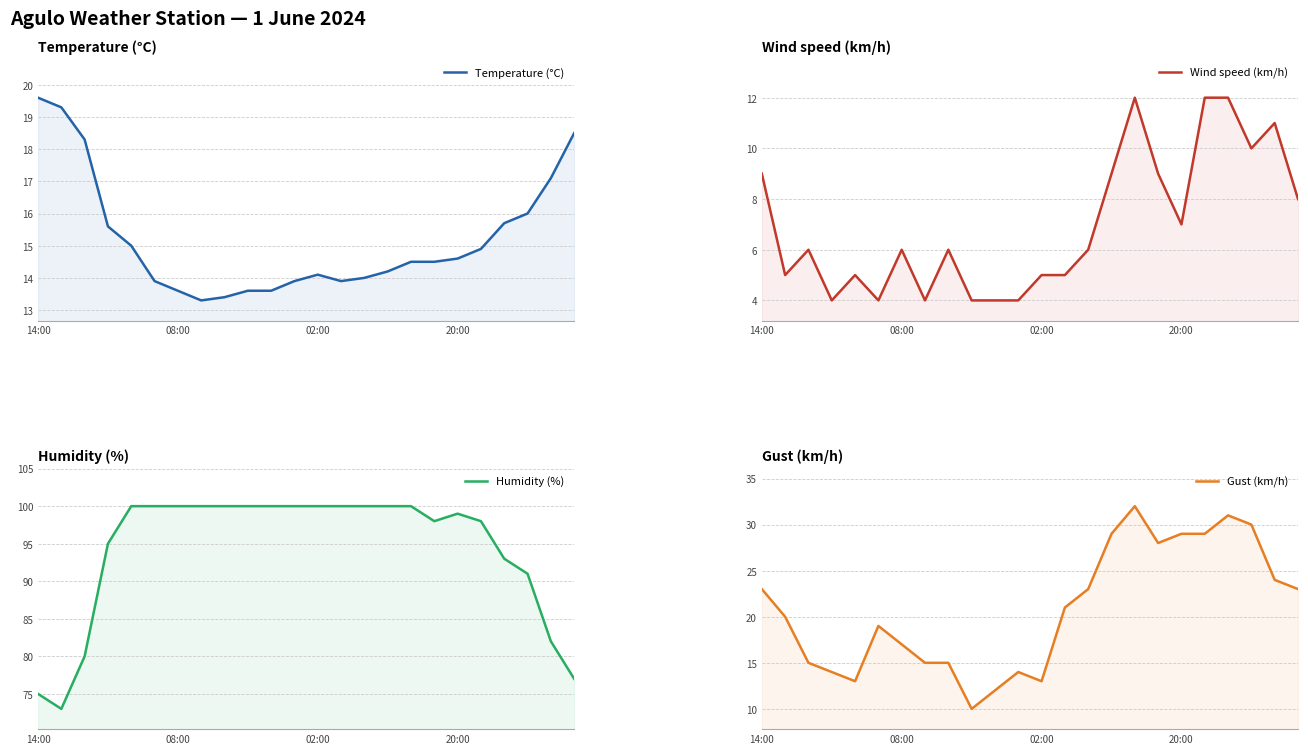

True or false: Gust (km/h) has more than 2 interior local peaks.

True